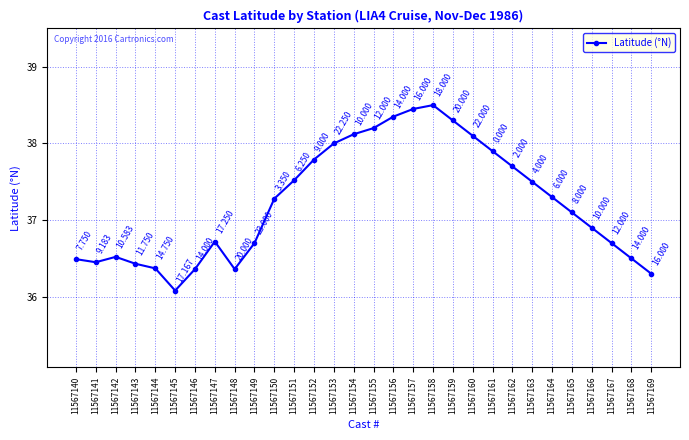

What is the change in value from 11567140 to 11567154?

+1.6